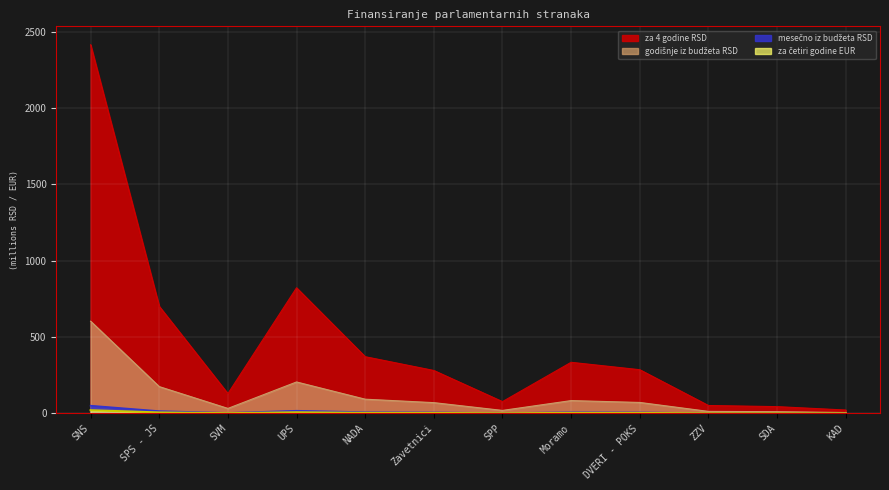

What is the average value of the za četiri godine EUR series?

3.9